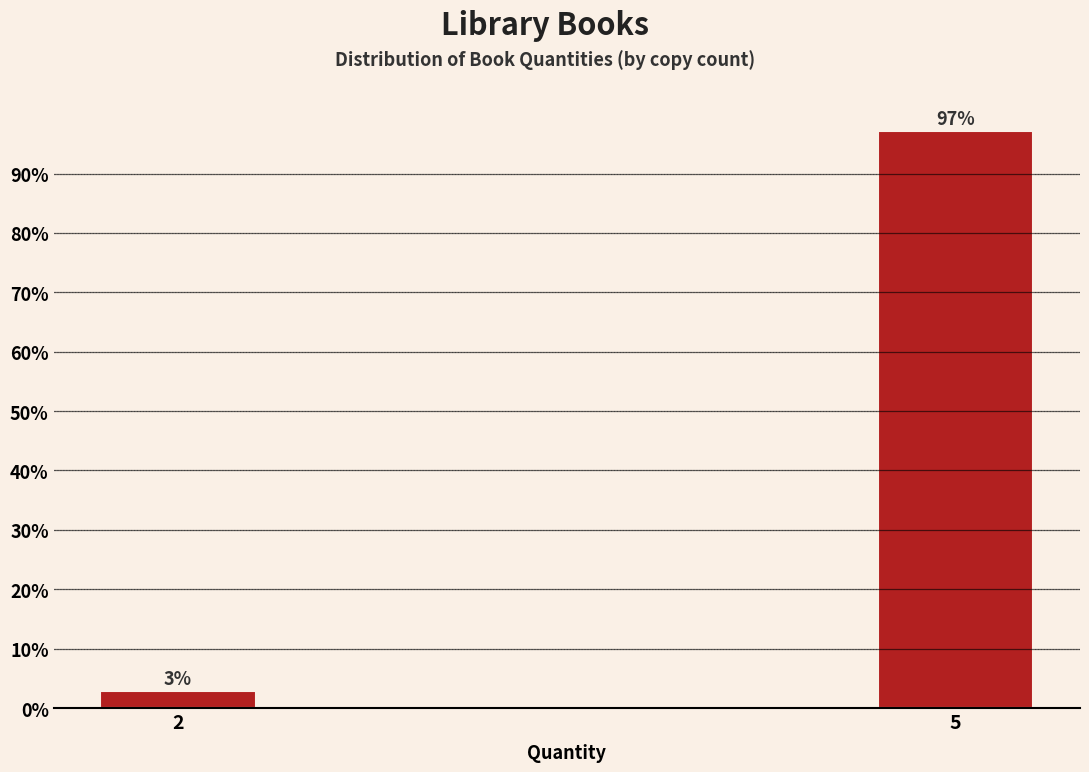

The chart shows a value of 97.1 at 5. True or false?

True